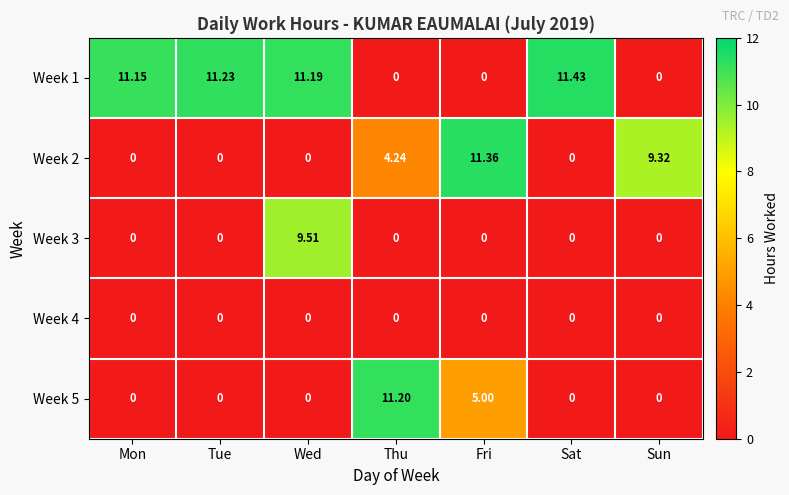

At which category is the sum across all series the highest?

Wed